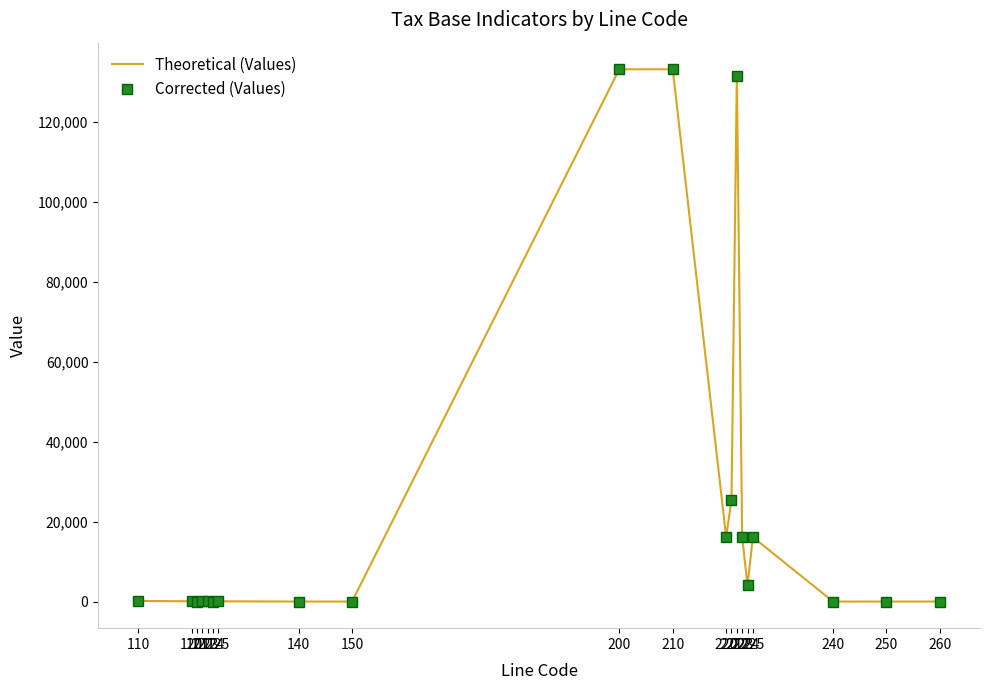

Rank the series at 223 from lowest to highest value.

Theoretical (Values), Corrected (Values)